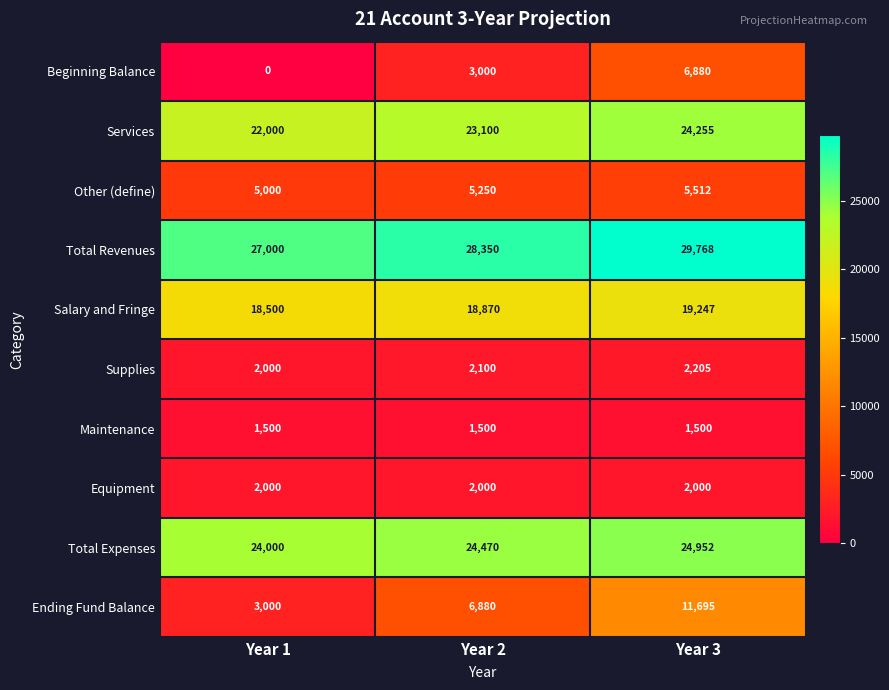

Reading left to right, extract all data points from this chart.

Beginning Balance: Year 1=0	Year 2=3000	Year 3=6880
Services: Year 1=22000	Year 2=23100	Year 3=24255
Other (define): Year 1=5000	Year 2=5250	Year 3=5512
Total Revenues: Year 1=27000	Year 2=28350	Year 3=29768
Salary and Fringe: Year 1=18500	Year 2=18870	Year 3=19247
Supplies: Year 1=2000	Year 2=2100	Year 3=2205
Maintenance: Year 1=1500	Year 2=1500	Year 3=1500
Equipment: Year 1=2000	Year 2=2000	Year 3=2000
Total Expenses: Year 1=24000	Year 2=24470	Year 3=24952
Ending Fund Balance: Year 1=3000	Year 2=6880	Year 3=11695